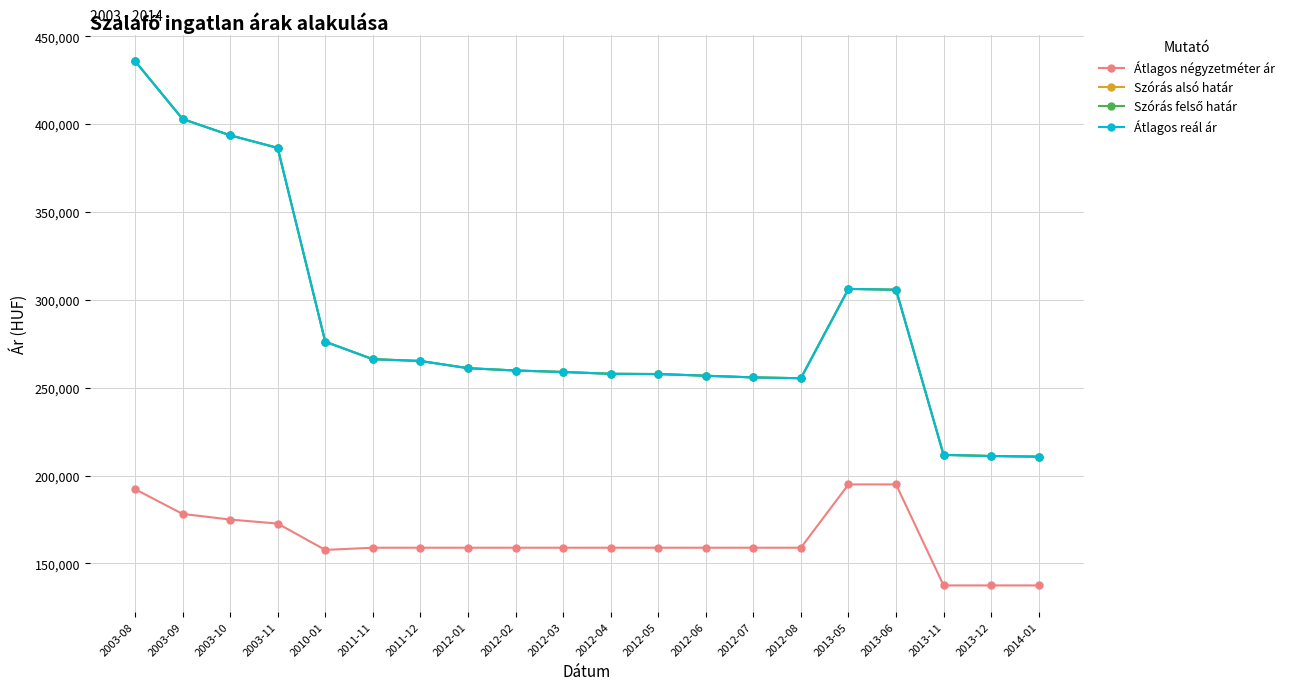

How many lines are shown in the chart?

4